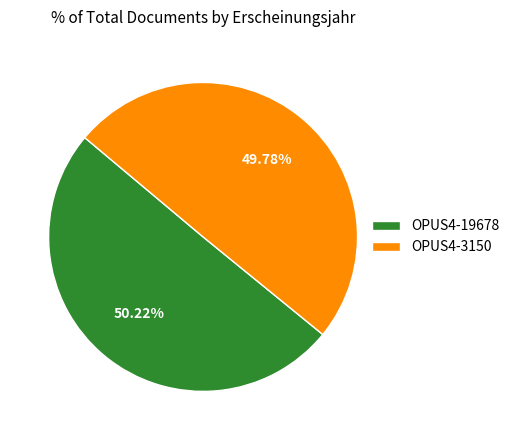

What is the ratio of the value at OPUS4-3150 to the value at OPUS4-19678?

1.0